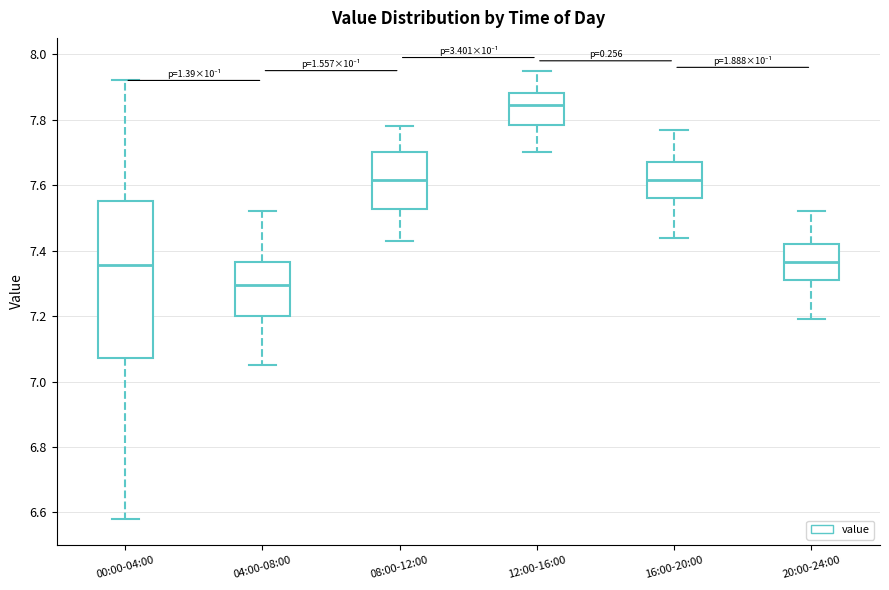

Reading left to right, transcribe this box plot: for each box, give where its median line is, the range the box spans, and where its two whiskers end, as read against the y-axis. The values are not printed on the chart, so give them approximately, as read against the axis.

00:00-04:00: median 7.36, box 7.08 to 7.56, whiskers 6.58 to 7.92
04:00-08:00: median 7.30, box 7.20 to 7.36, whiskers 7.06 to 7.52
08:00-12:00: median 7.62, box 7.52 to 7.70, whiskers 7.44 to 7.78
12:00-16:00: median 7.84, box 7.78 to 7.88, whiskers 7.70 to 7.96
16:00-20:00: median 7.62, box 7.56 to 7.68, whiskers 7.44 to 7.78
20:00-24:00: median 7.36, box 7.32 to 7.42, whiskers 7.20 to 7.52